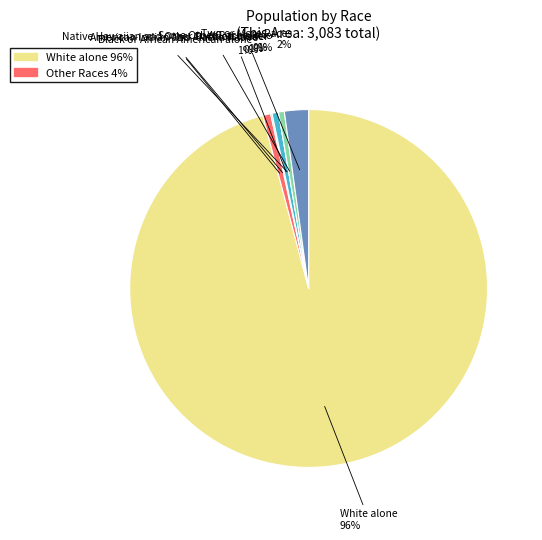

Is it true that Some Other Race alone is 1% of the pie?

True